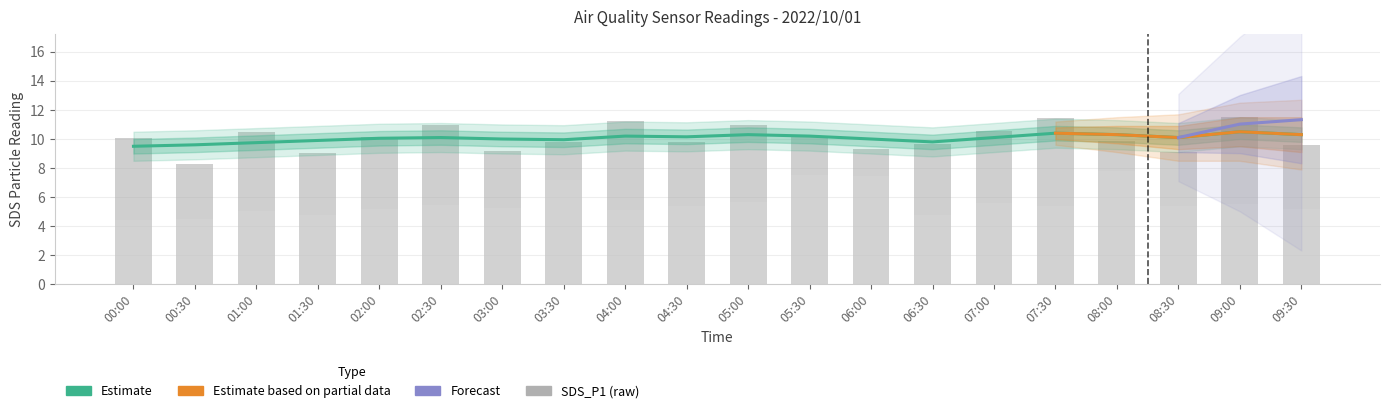

What is the highest value of the SDS_P1 series?

11.5